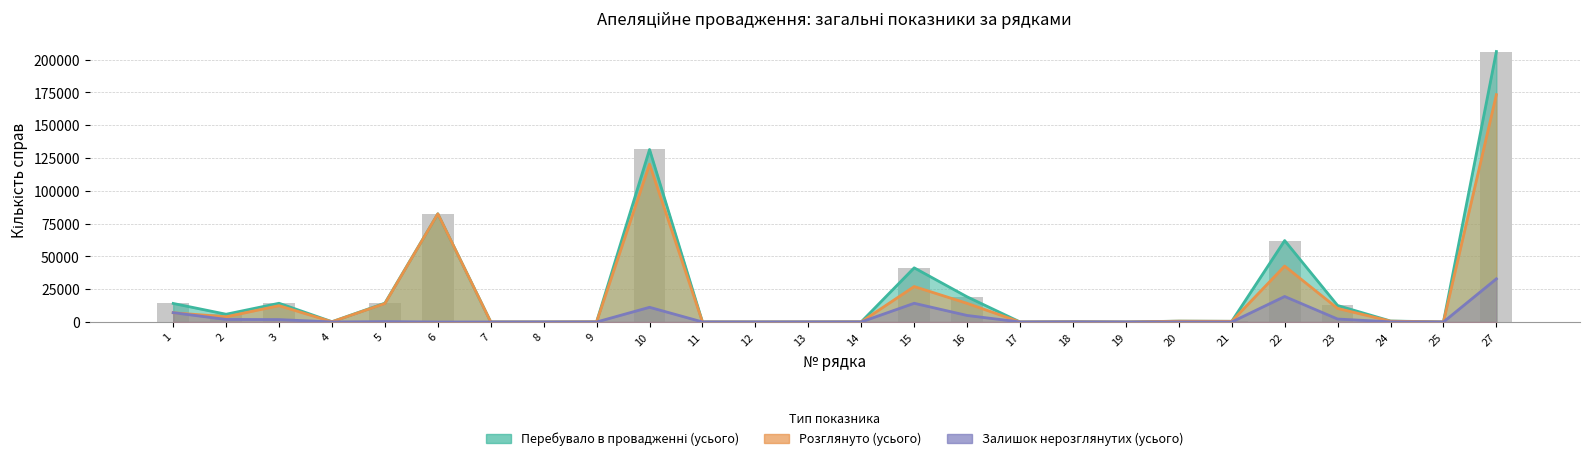

How many data points in Розглянуто (усього) are above 618?

12